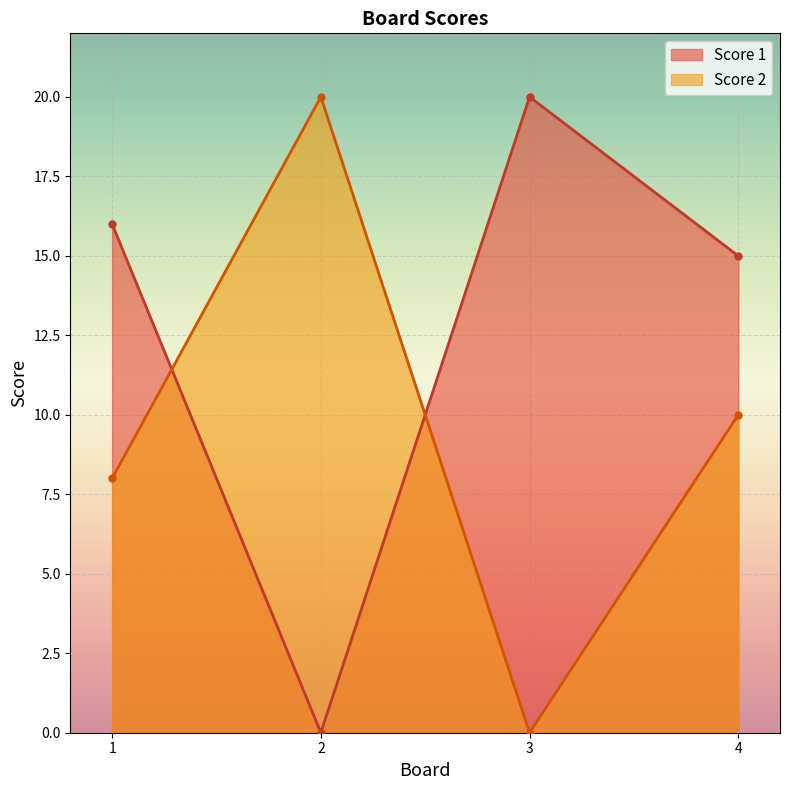

At which label is Score 1 closest to 10?

4